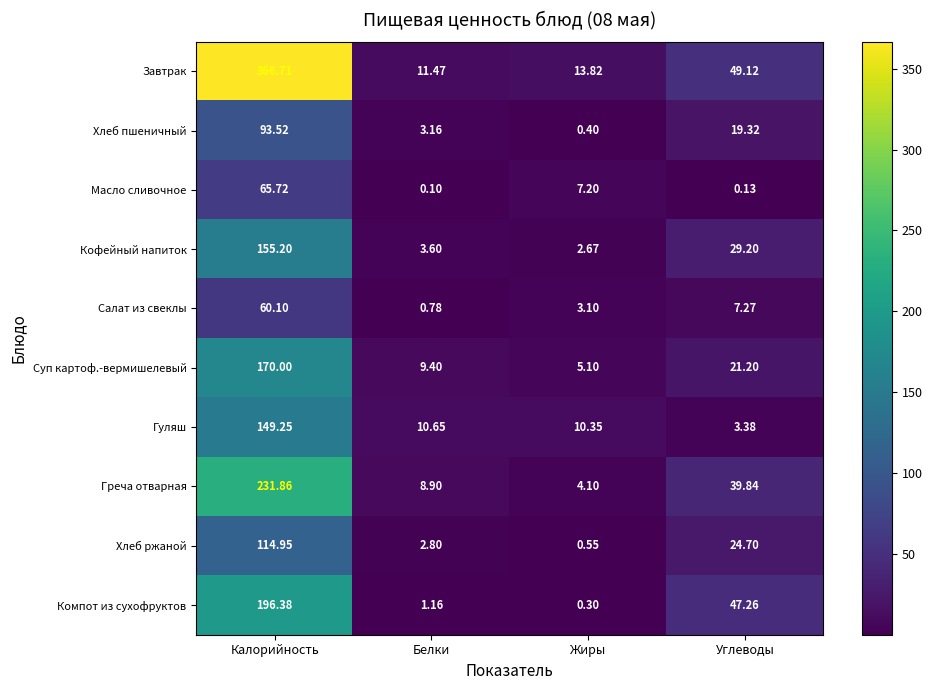

Which series changed the most between Калорийность and Углеводы?

Завтрак